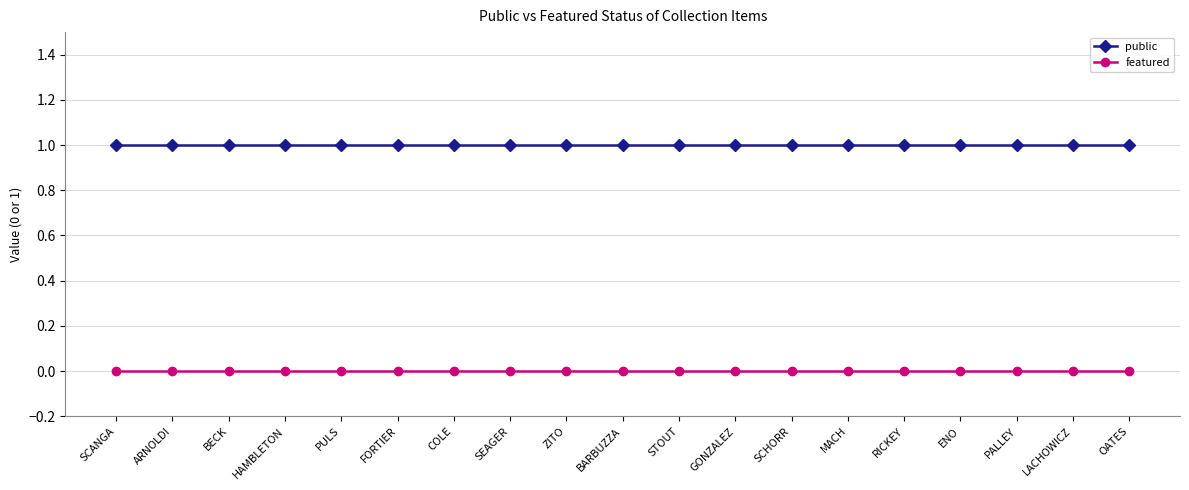

Which series has the largest total across all categories?

public